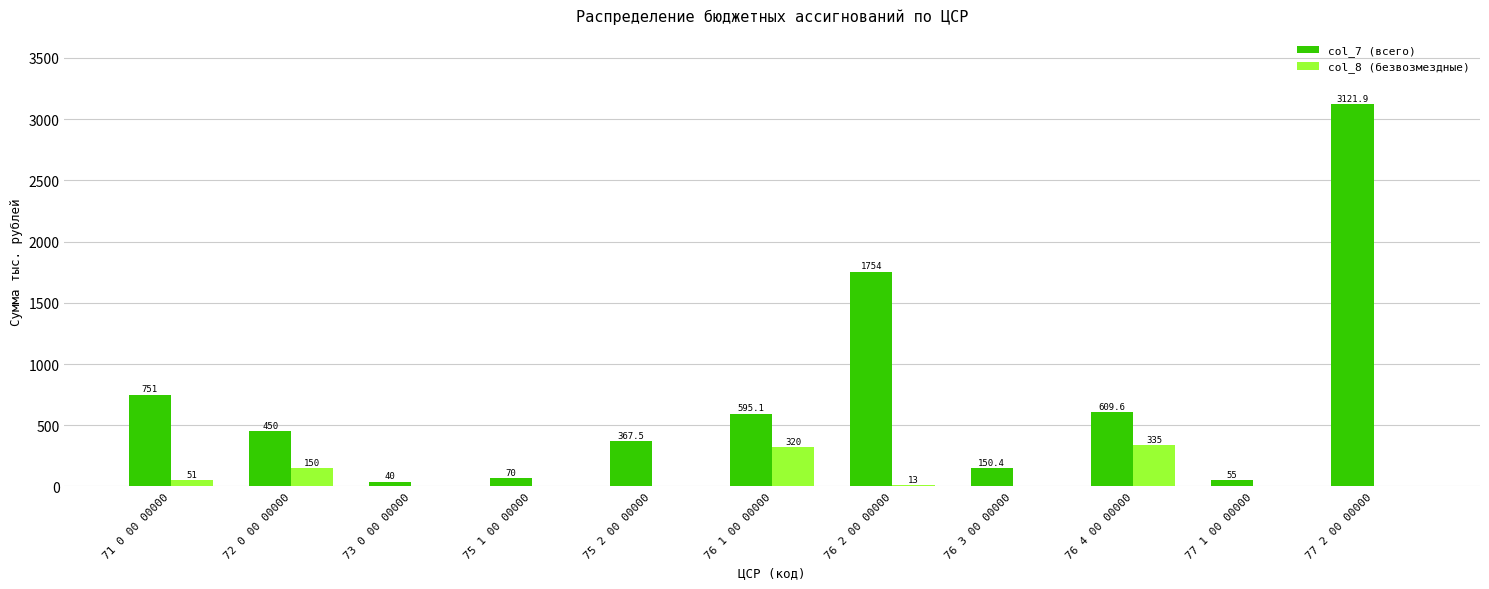

Is it true that col_8 (безвозмездные) equals 320.0 at 76 1 00 00000?

True